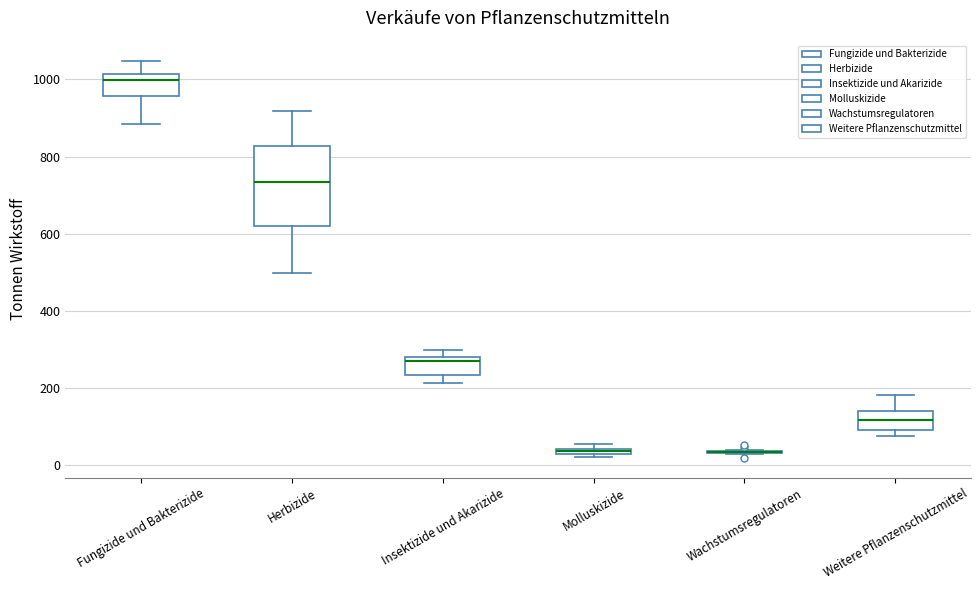

Which box is the tallest, from its lower edge to its upper edge?

Herbizide